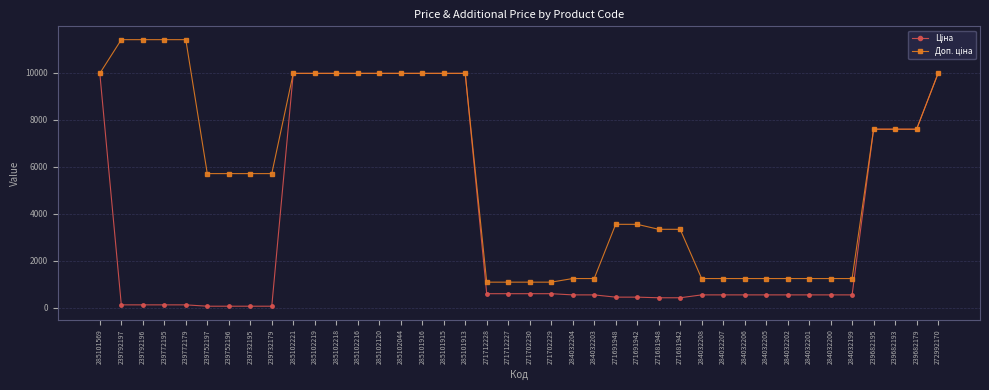

What is the difference between the highest and lowest values at 284032202?

696.4